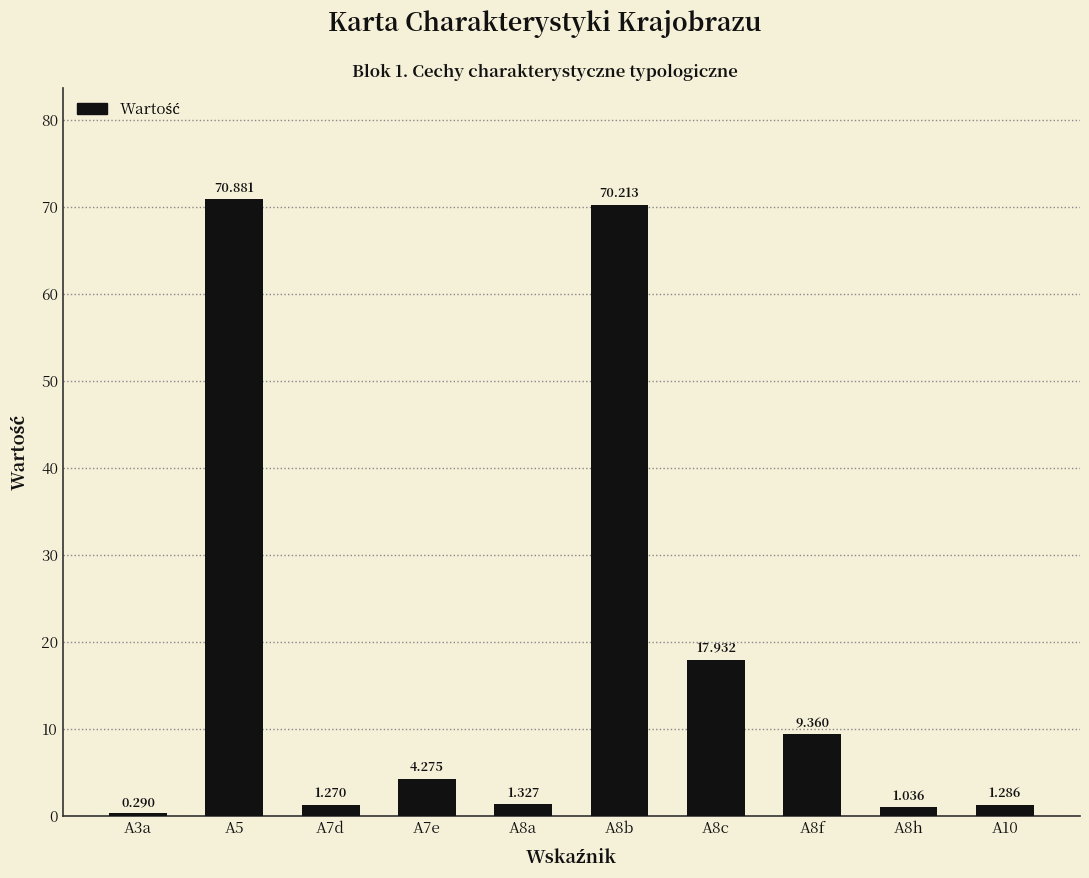

True or false: the data shows 10.9 at A8c.

False